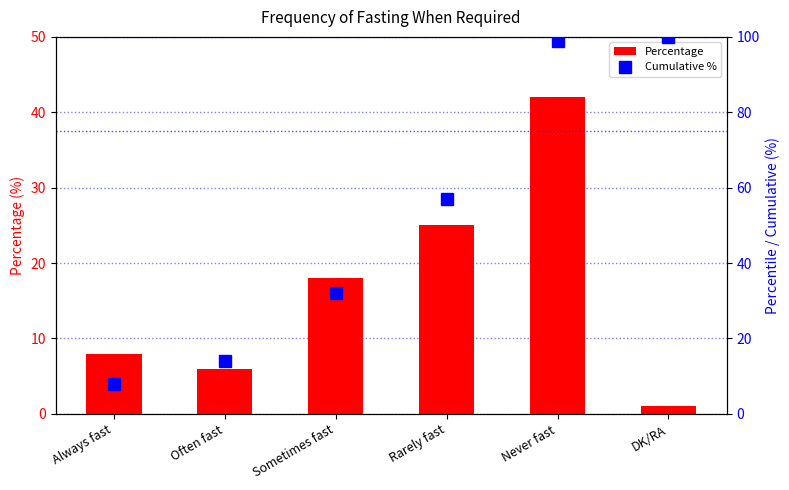

The value of Cumulative % at Often fast is 21. True or false?

False